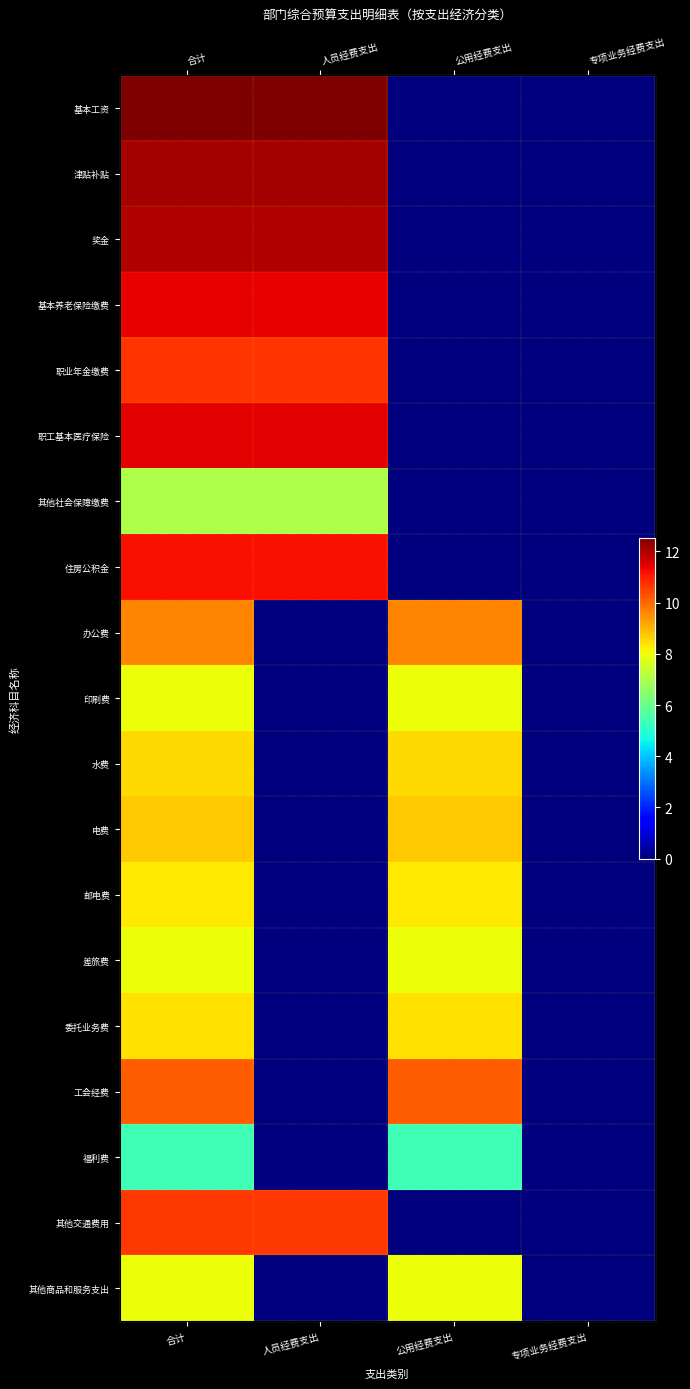

At which category is the sum across all series the highest?

合计